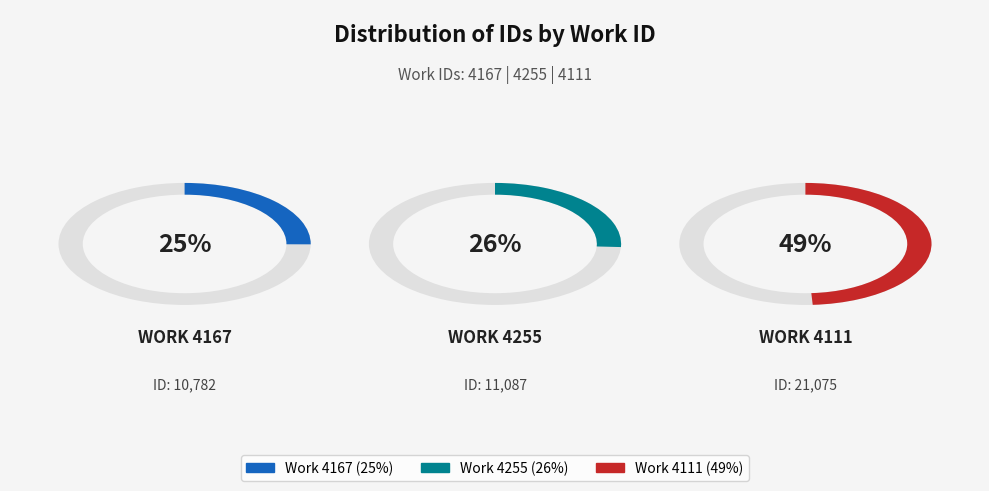

To the nearest percent, what portion does 4167 represent?

25%